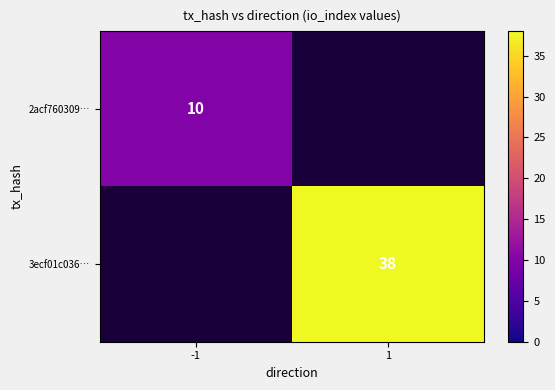

True or false: 3ecf01c036… has a value of 13 at 1.

False